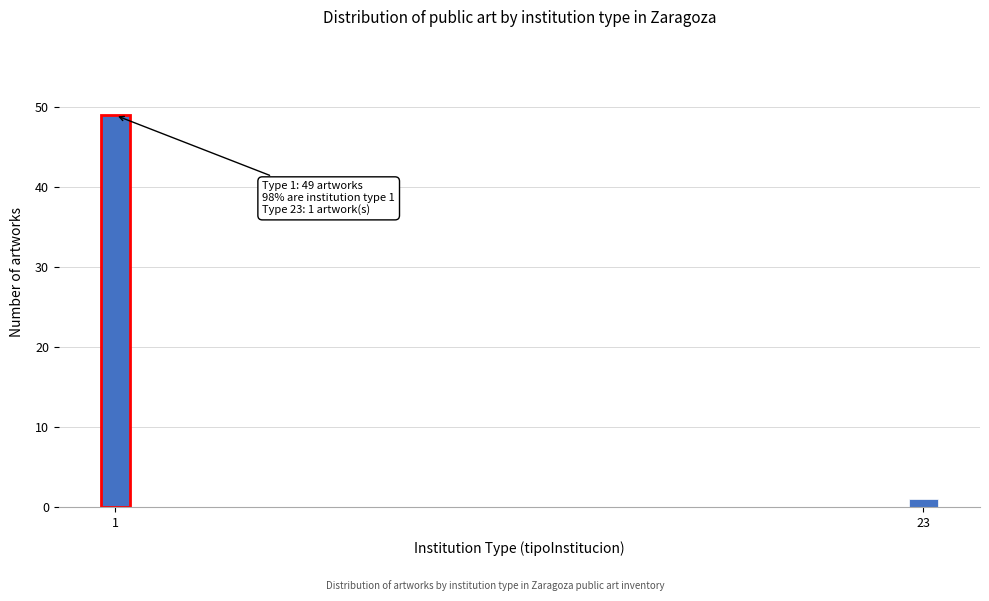

Reading right to left, what are all the values shown in this chart?

1	49